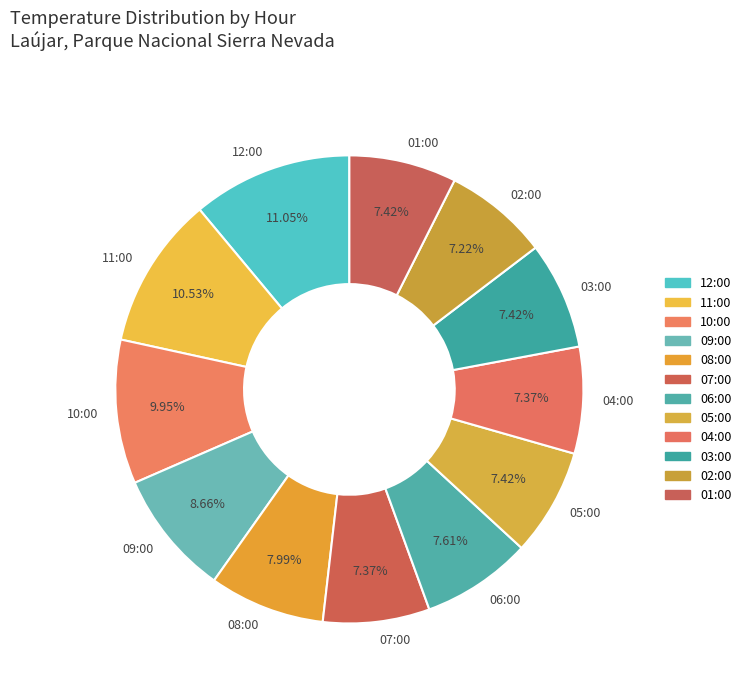

To the nearest percent, what portion does 11:00 represent?

11%